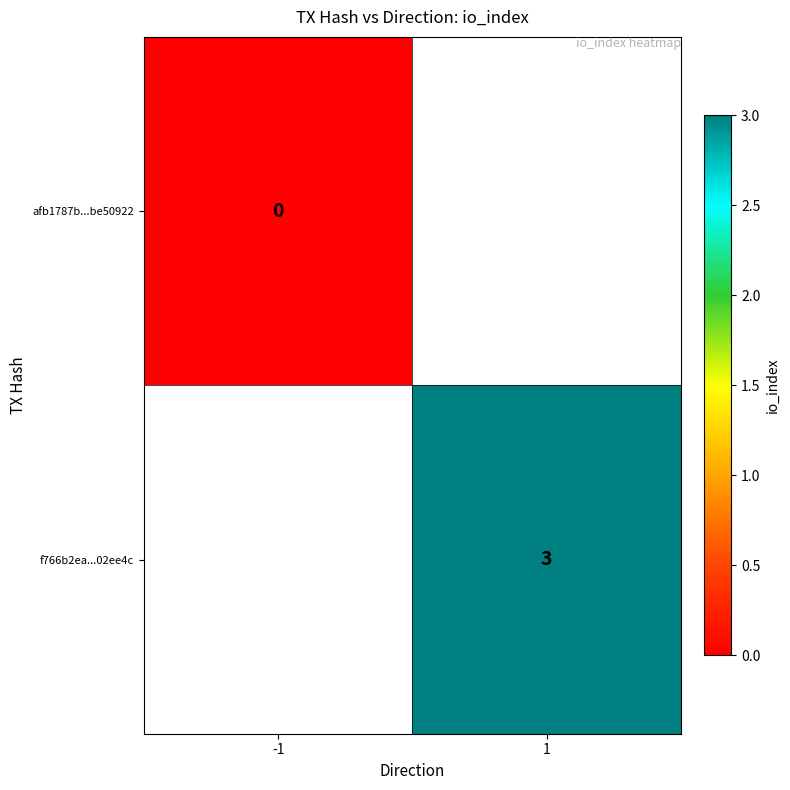

True or false: f766b2ea...02ee4c has a value of 1 at 1.

False